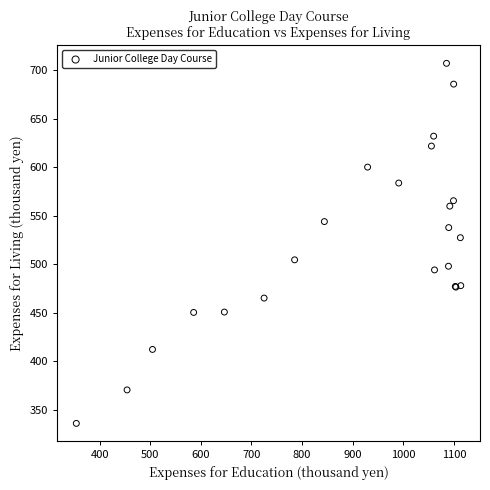

What Y value in the scatter plot is closest to 521?

527.4